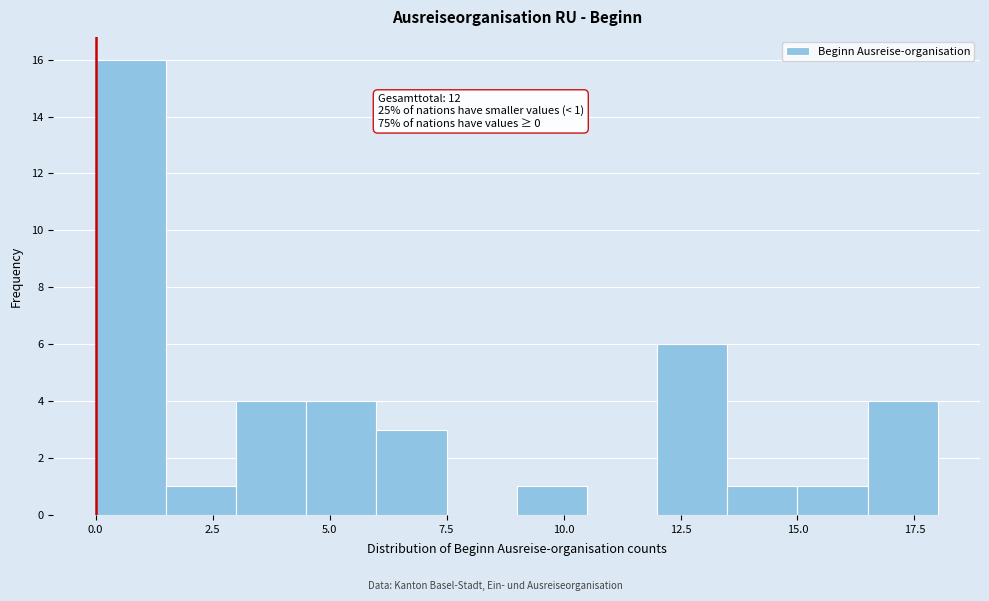

Read against the x-axis, roughly where is the centre of the tallest bar?

1.0